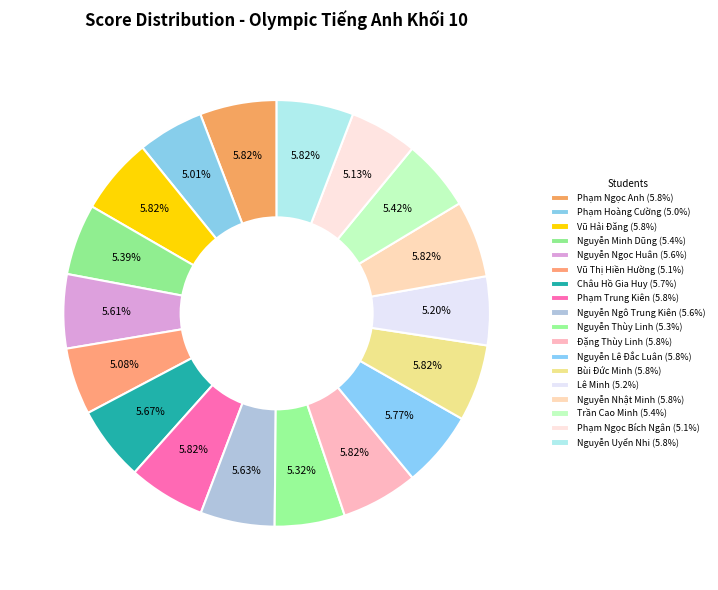

Count the number of slices in the pie.

18